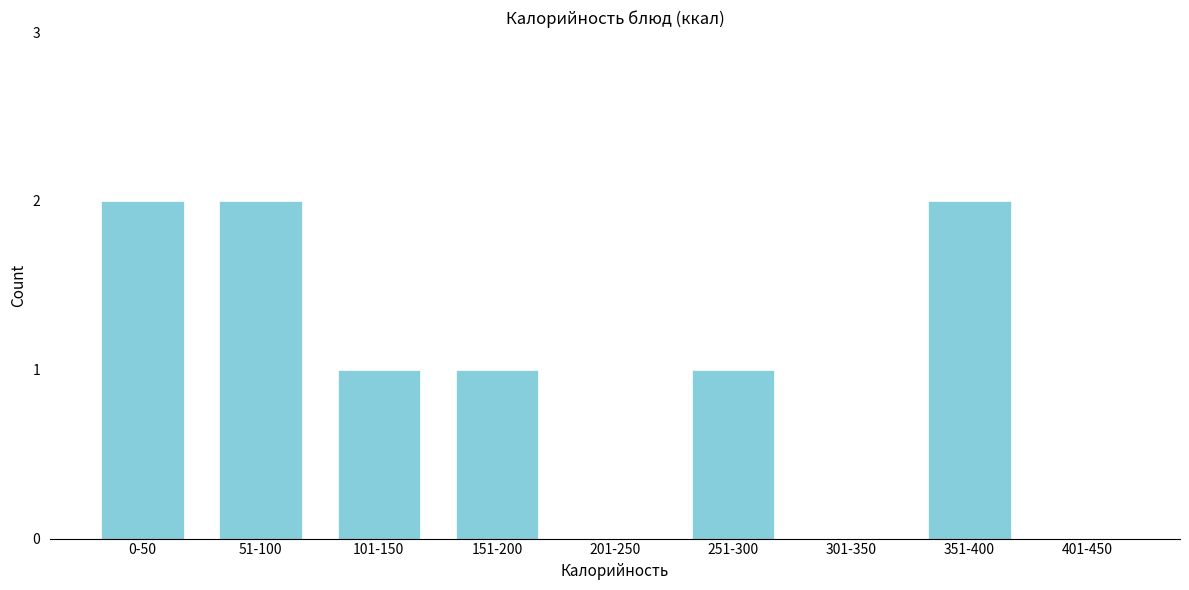

Reading left to right, what are all the values shown in this chart?

0-50=2	51-100=2	101-150=1	151-200=1	201-250=0	251-300=1	301-350=0	351-400=2	401-450=0